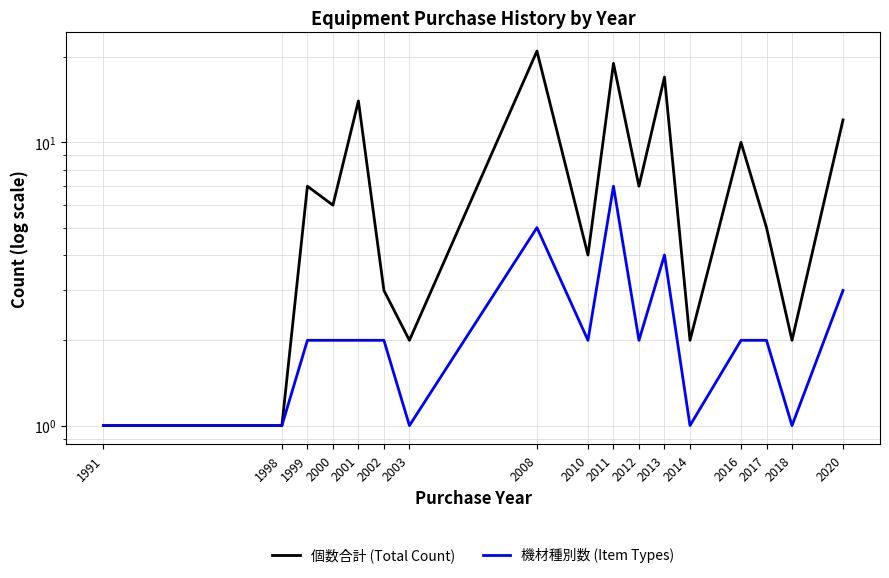

What are all the series names shown in the legend?

個数合計 (Total Count), 機材種別数 (Item Types)